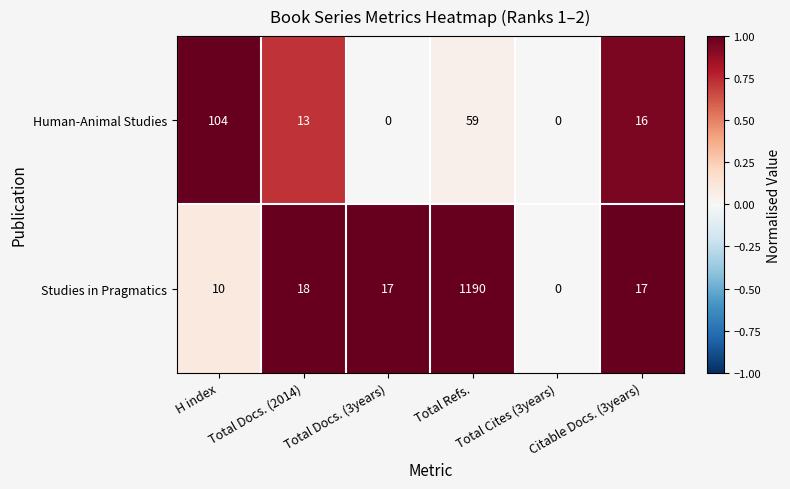

List the series in order of their overall mean, lowest first.

Human-Animal Studies, Studies in Pragmatics